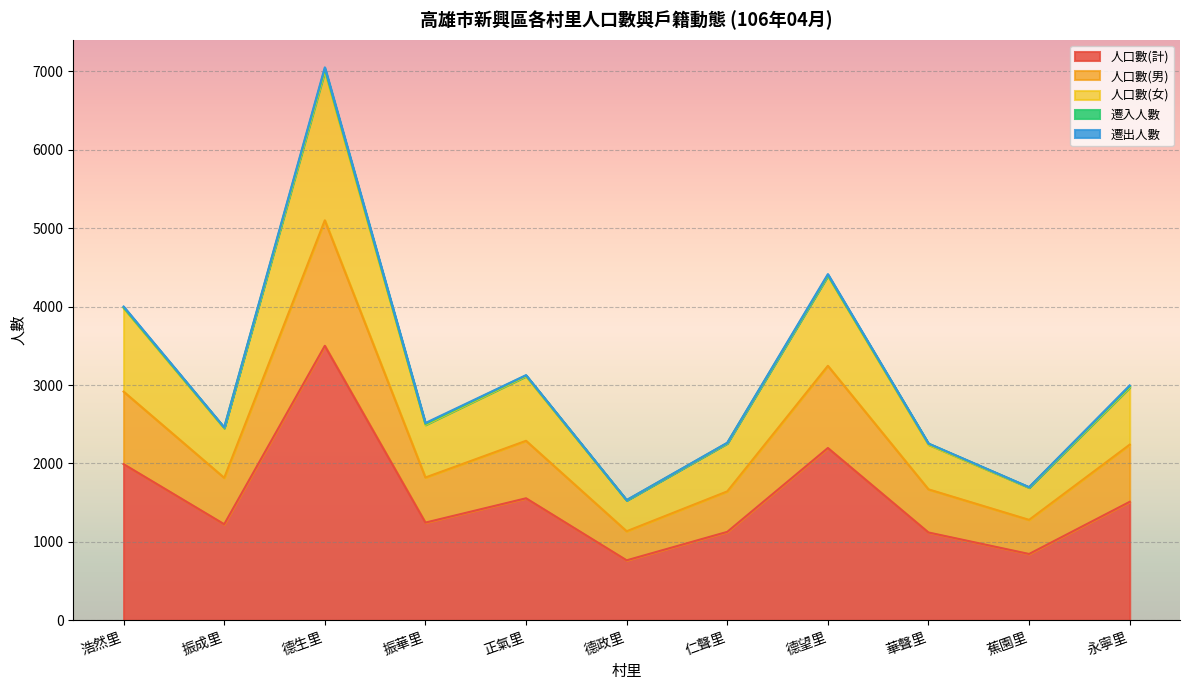

True or false: 人口數(計) has a value of 1858 at 華聲里.

False